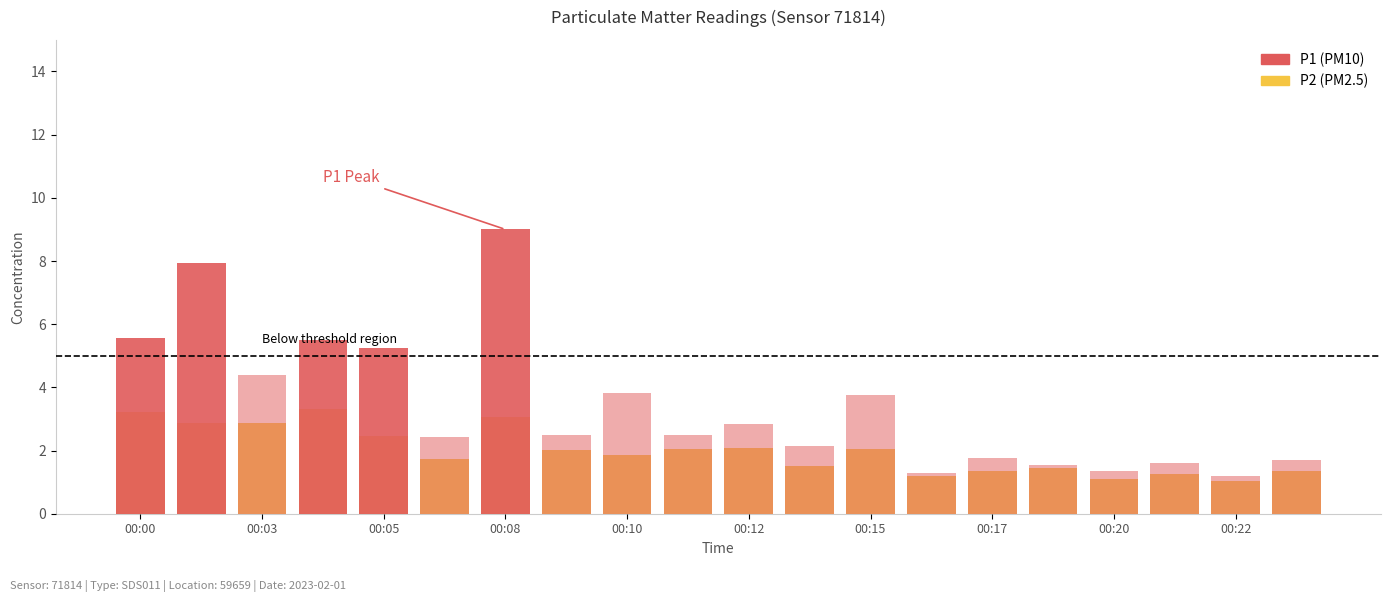

What is the value of the P2 bar at the 15th from the left?

1.4